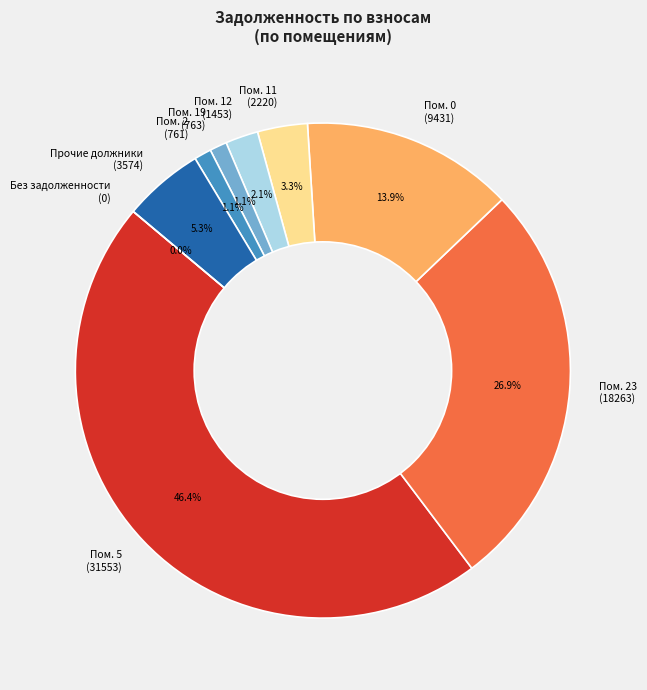

To the nearest percent, what portion does 23 represent?

27%